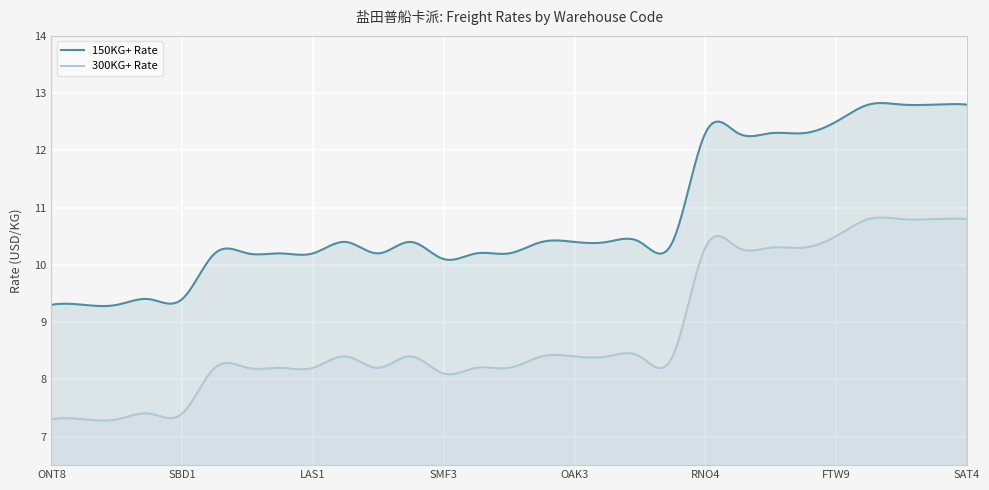

True or false: 300KG+ Rate has a value of 18.9 at DFW6.

False